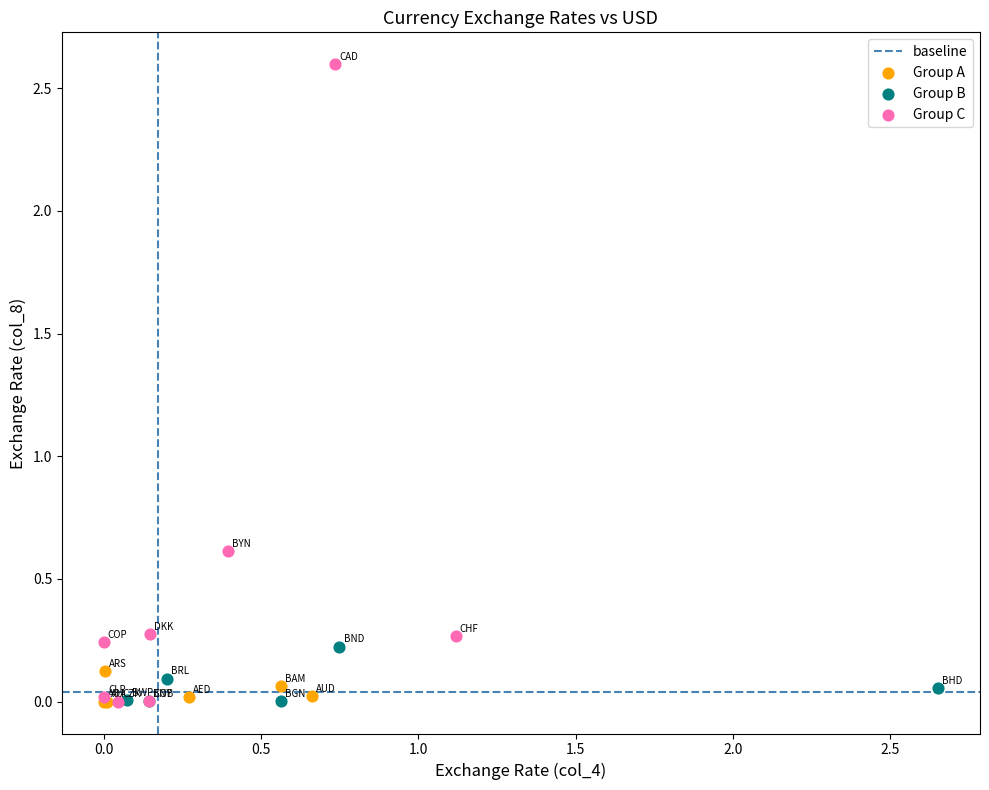

Which series contains the highest Y value?

Group C